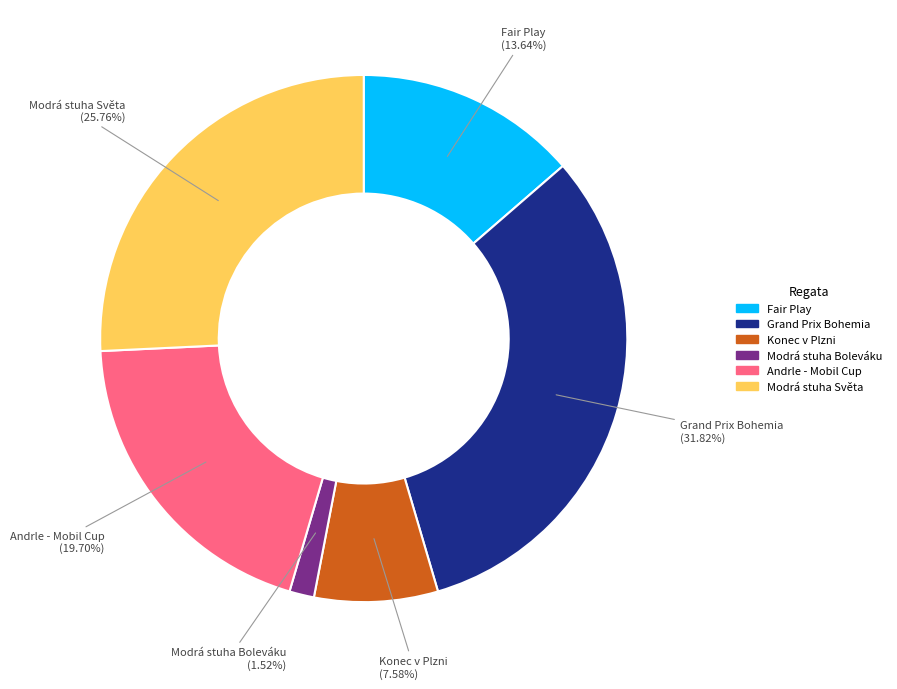

Is there a majority slice in this chart?

No